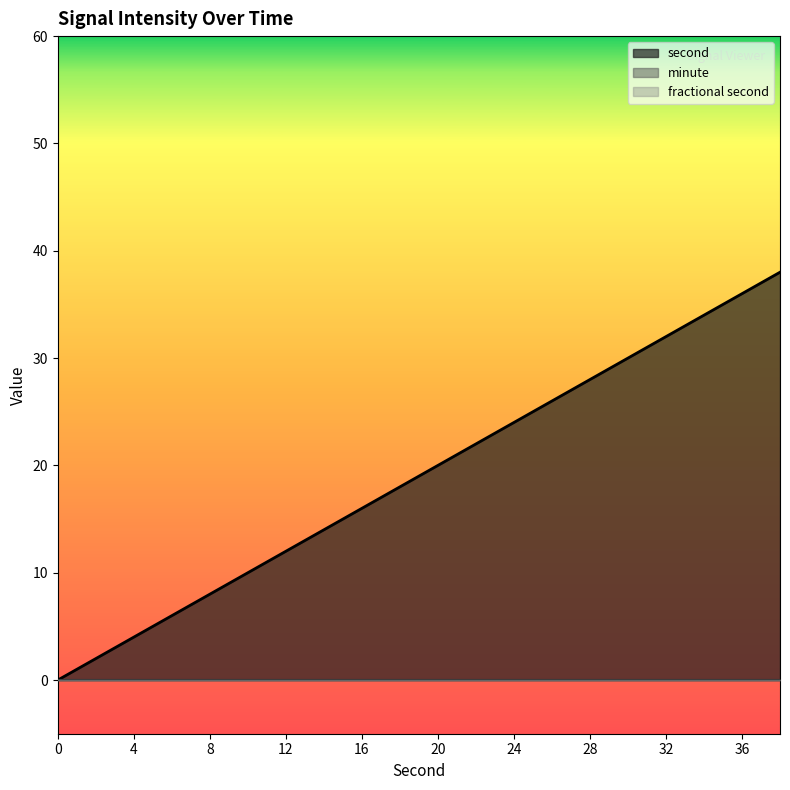

True or false: second has a value of 30 at 18.

False